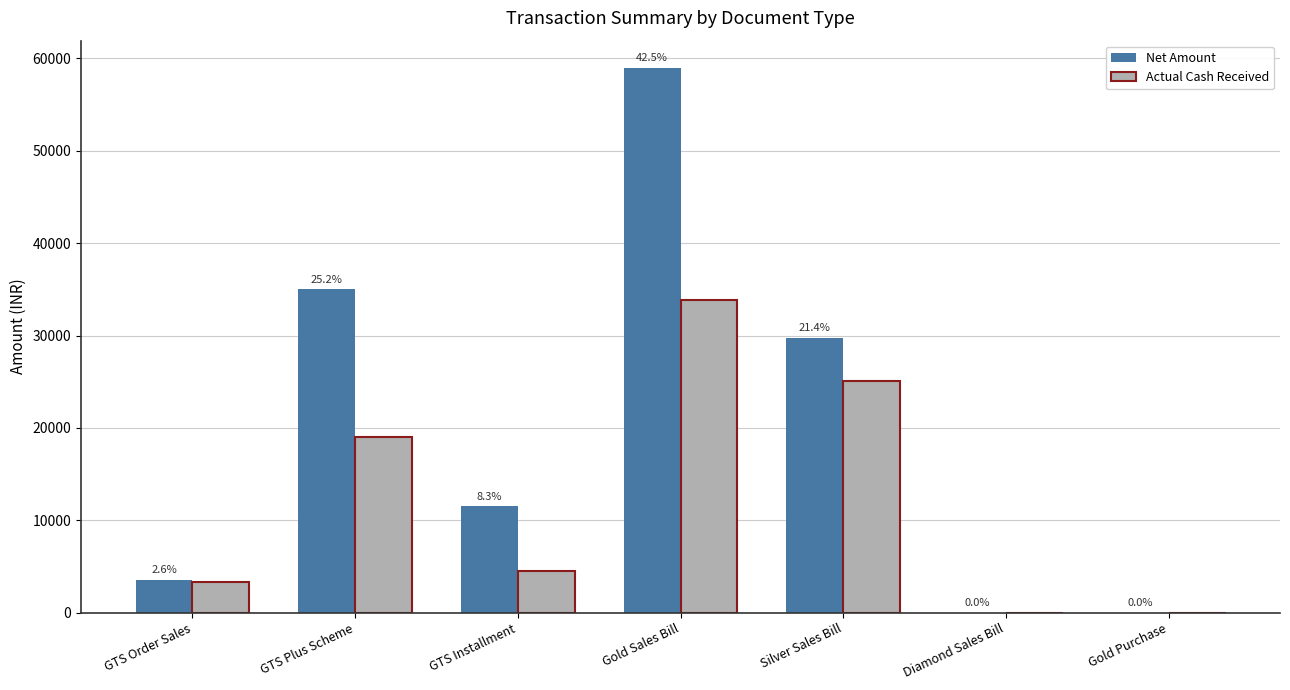

The Actual Cash Received series shows 25030 at Silver Sales Bill. True or false?

True